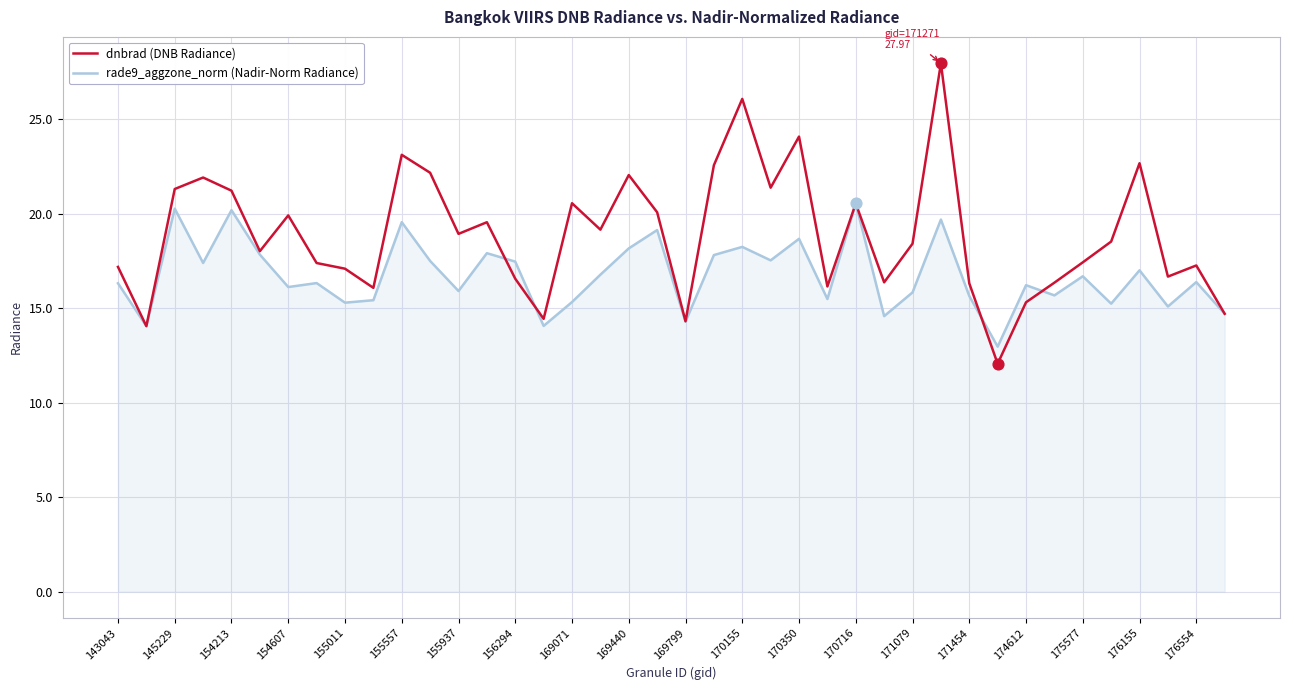

Which series has the widest spread of values?

dnbrad (DNB Radiance)